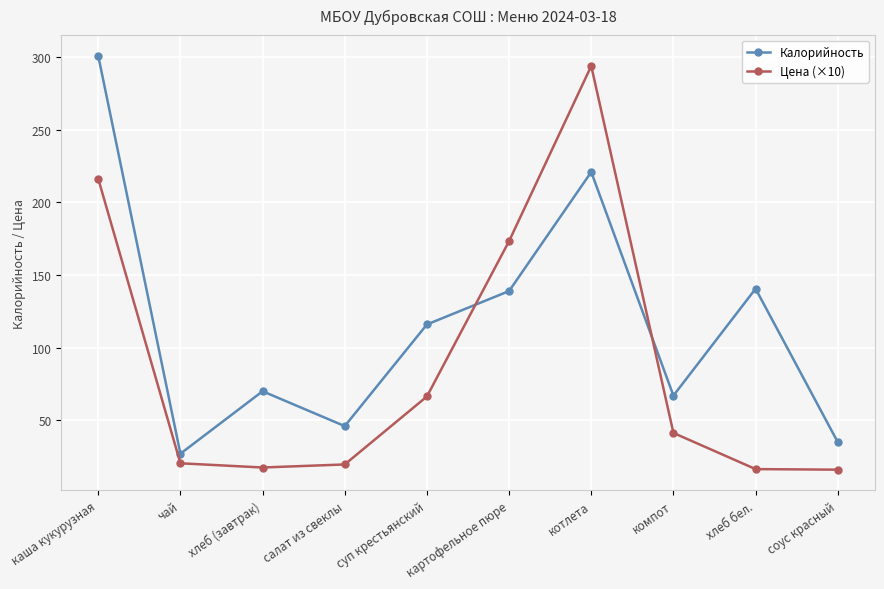

Rank the series by their average value, from highest to lowest.

Калорийность, Цена (×10)